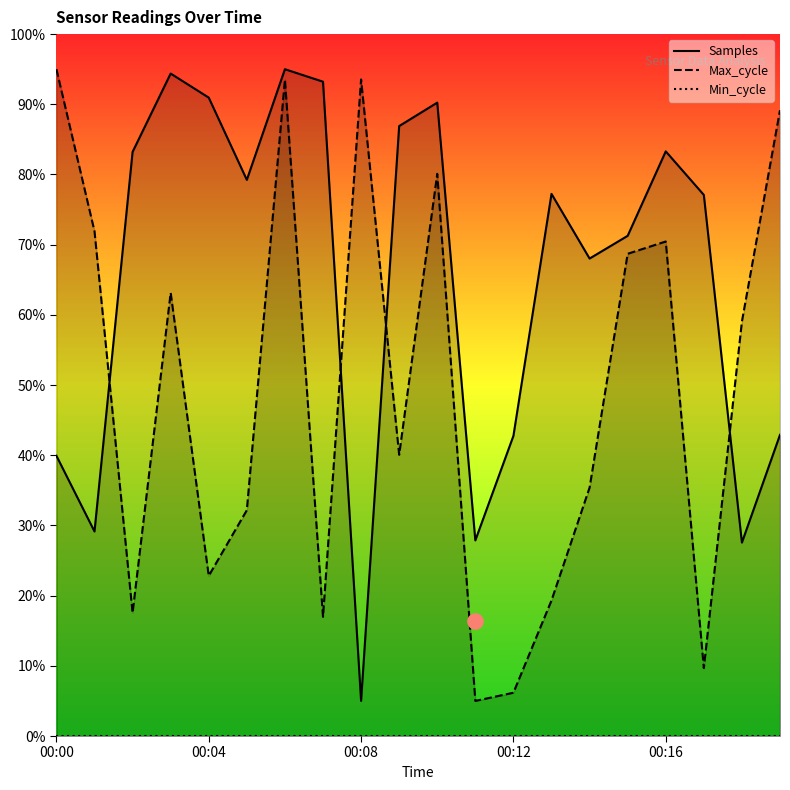

Which series contains the lowest Y value?

Min_cycle